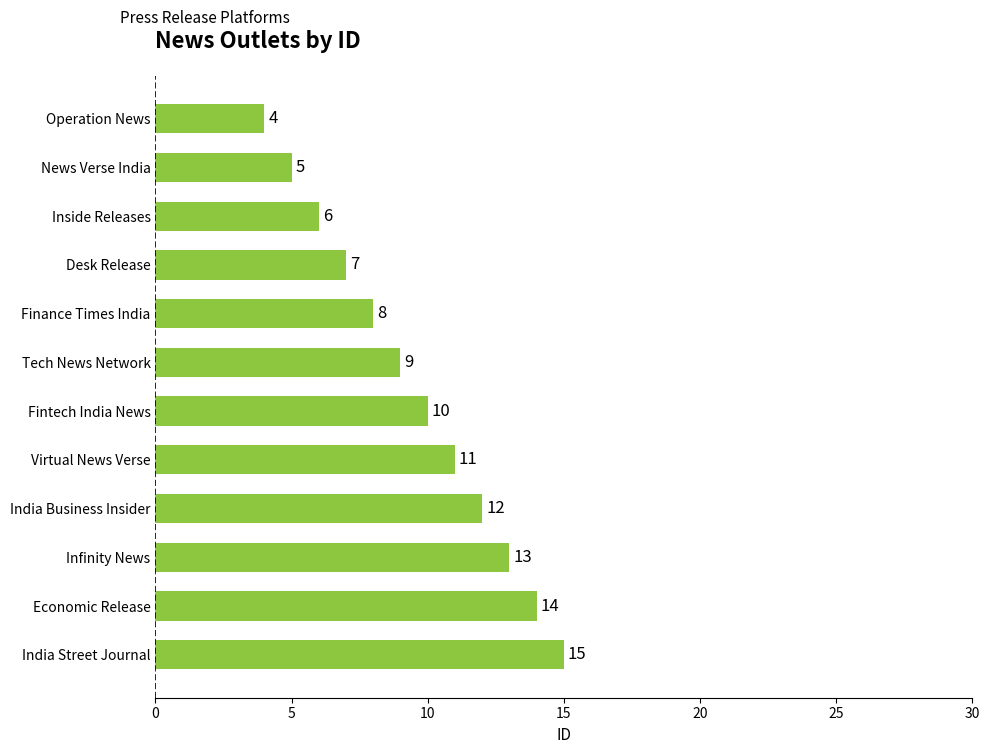

Reading bottom to top, what are all the values shown in this chart?

India Street Journal=15	Economic Release=14	Infinity News=13	India Business Insider=12	Virtual News Verse=11	Fintech India News=10	Tech News Network=9	Finance Times India=8	Desk Release=7	Inside Releases=6	News Verse India=5	Operation News=4